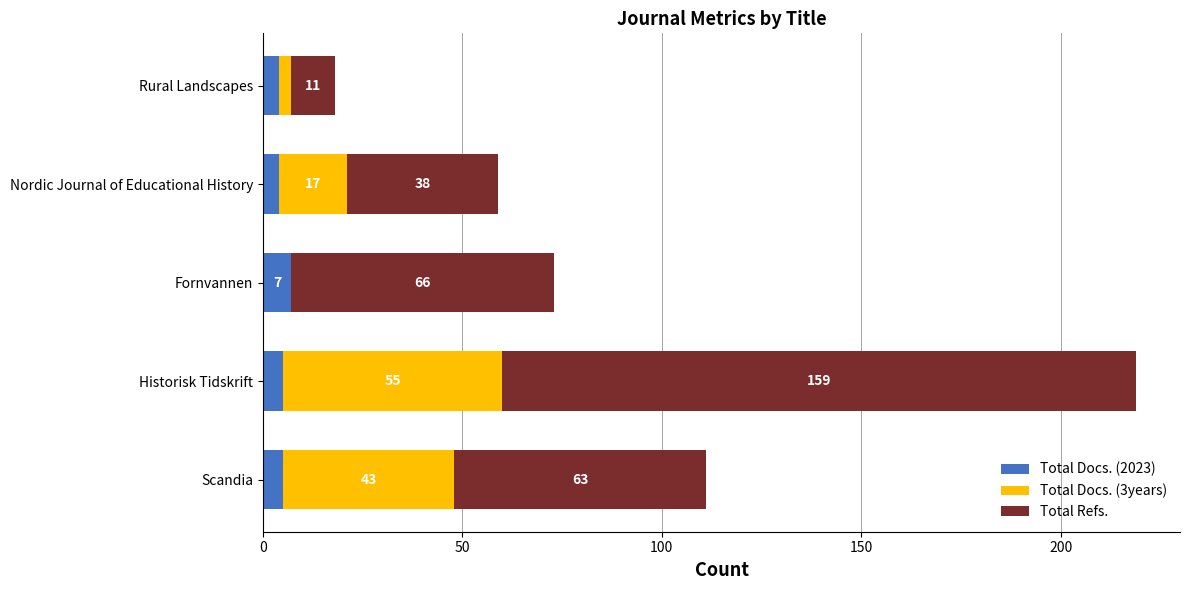

What is the sum of the Total Docs. (2023) values at Nordic Journal of Educational History and Fornvannen?

11